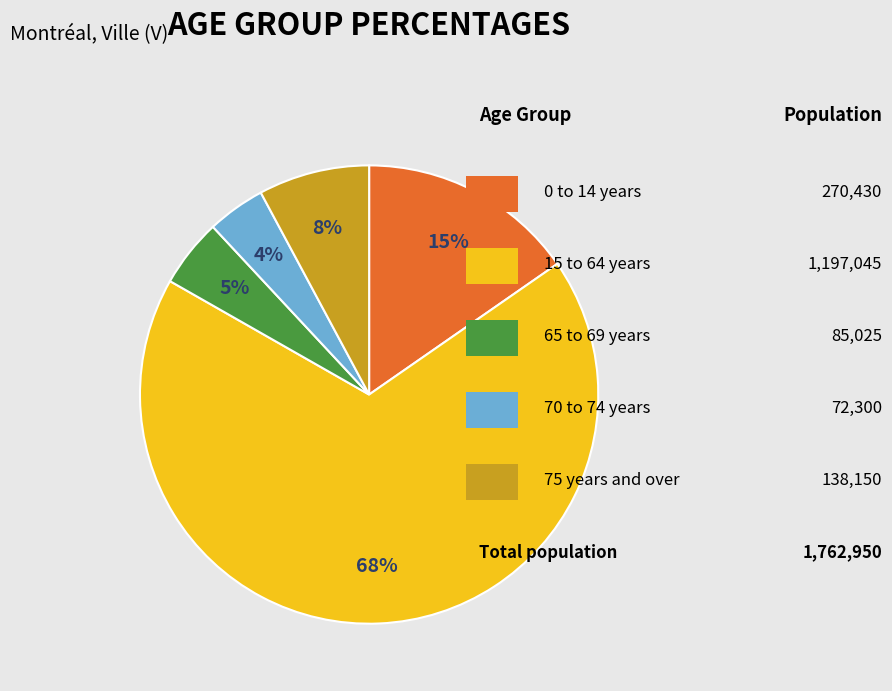

Count the number of slices in the pie.

5